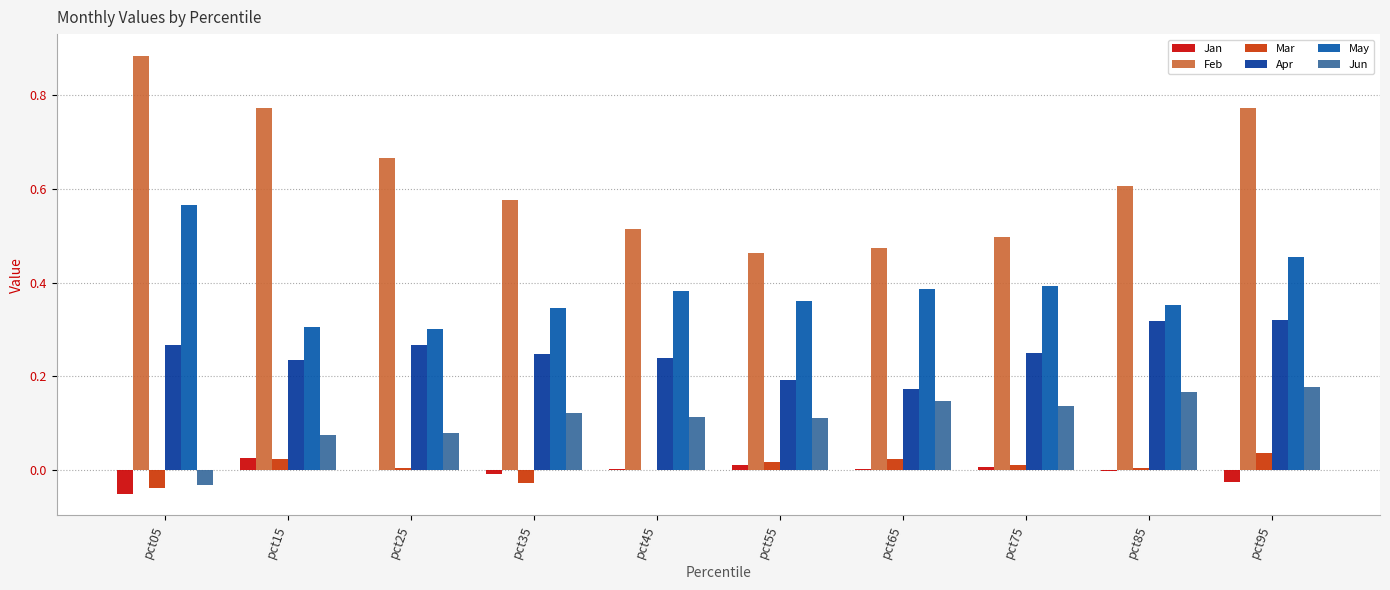

What is the total value across all series at pct75?

1.3